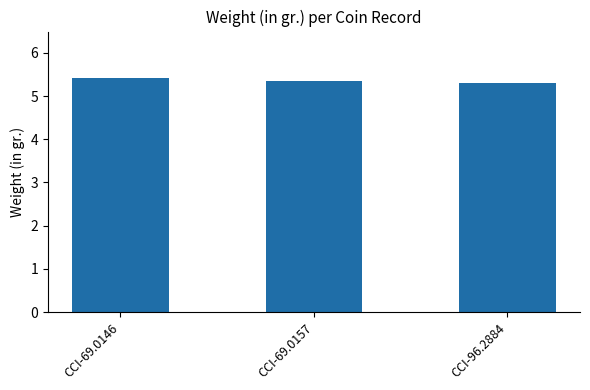

How many values are between 5 and 6?

3